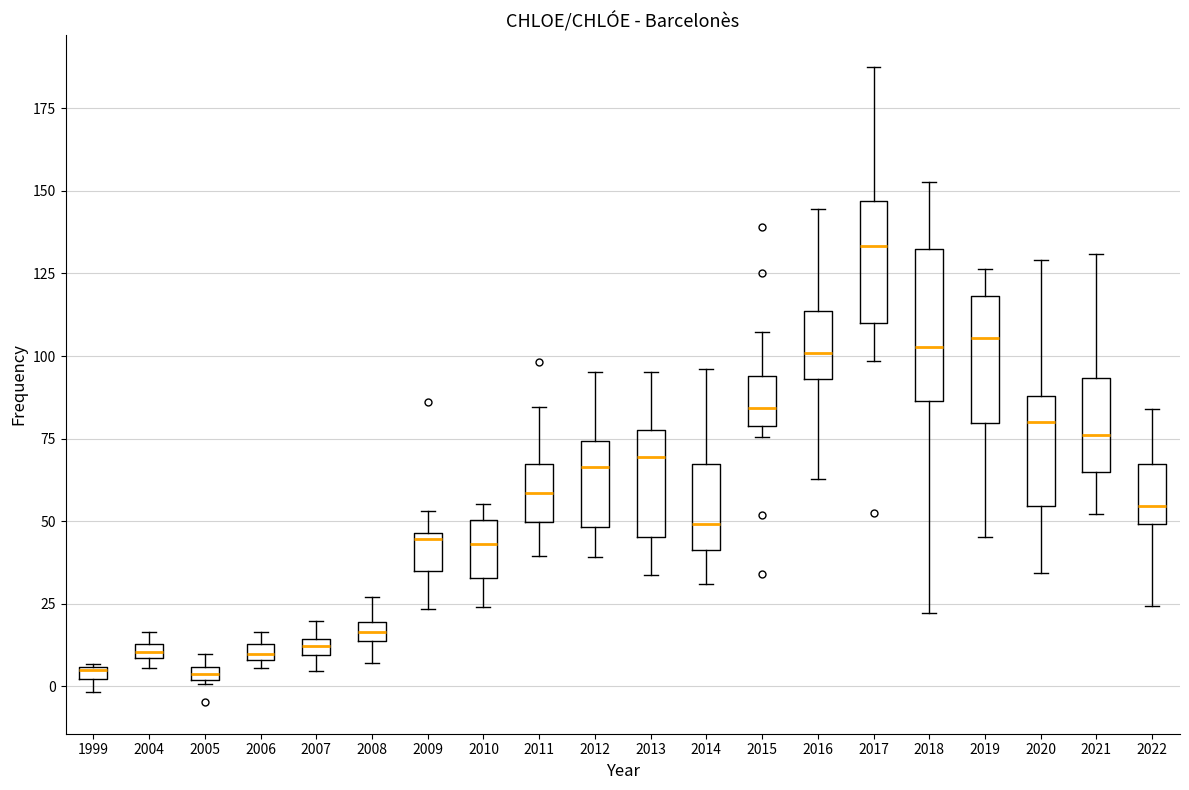

Where is the lower edge of the box at x = 2015 on the y-axis? The values are not printed on the chart, so give them approximately, as read against the axis.

80